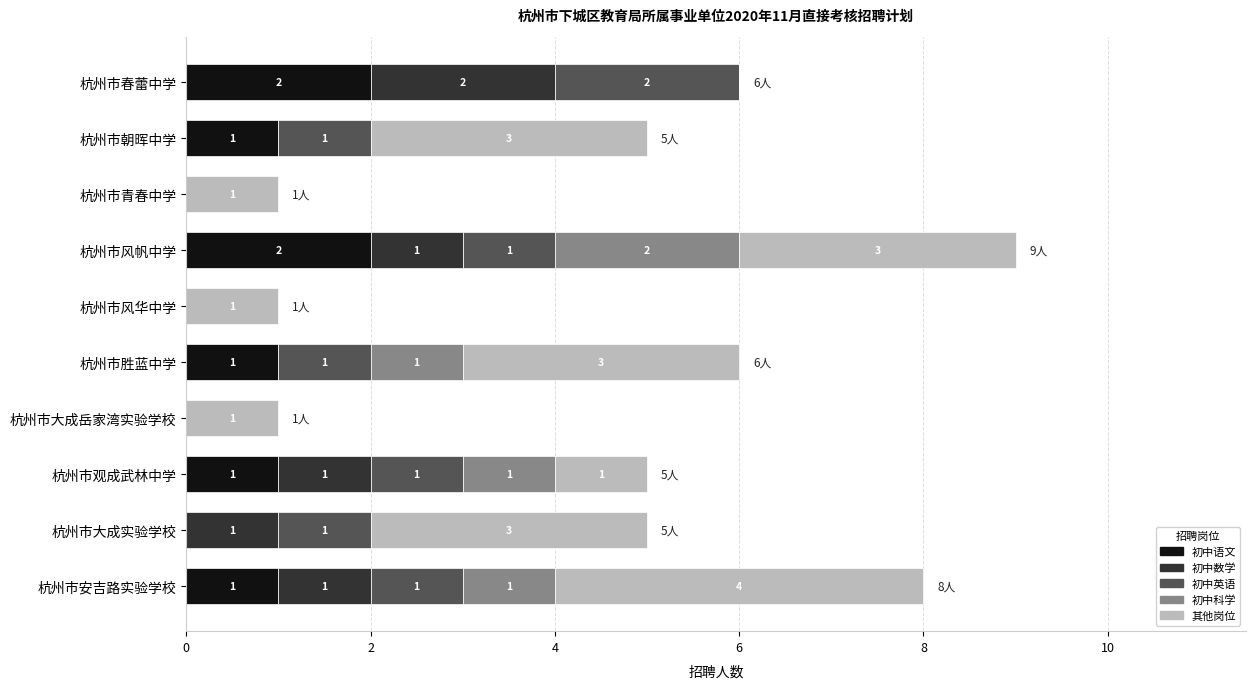

What are all the series names shown in the legend?

初中语文, 初中数学, 初中英语, 初中科学, 其他岗位